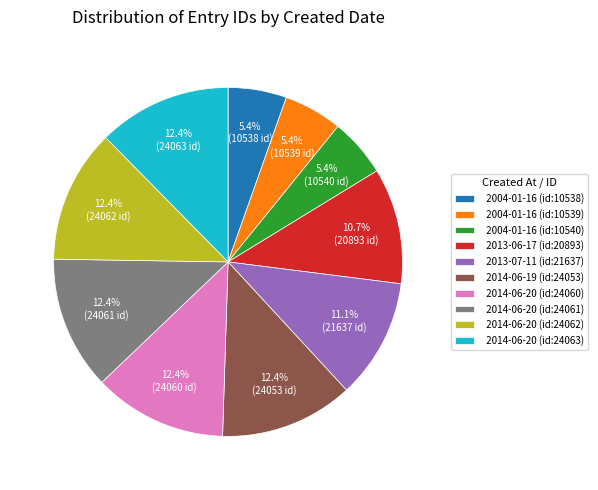

Is there any slice that represents more than half of the pie?

No